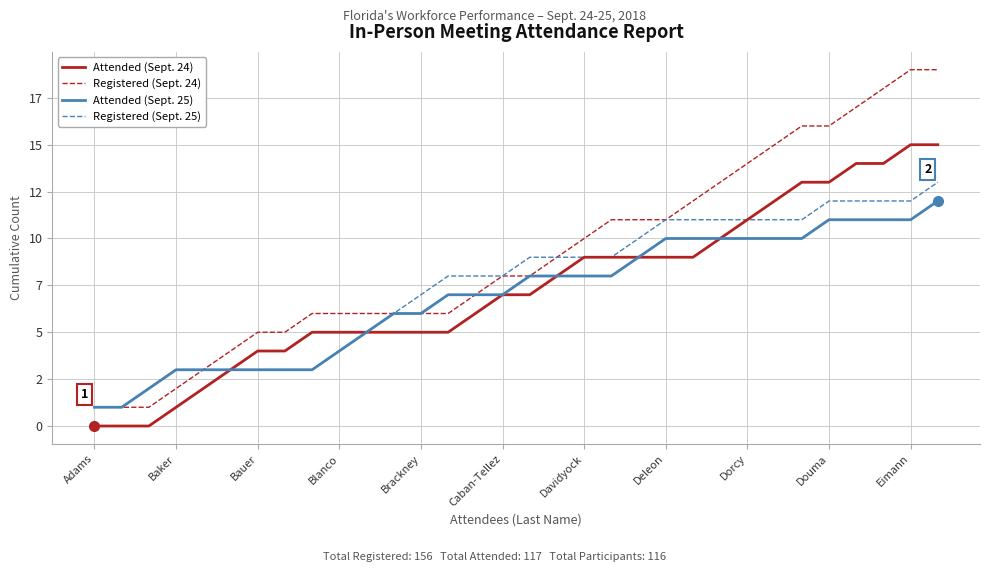

Does the chart display data point markers on the line(s)?

No